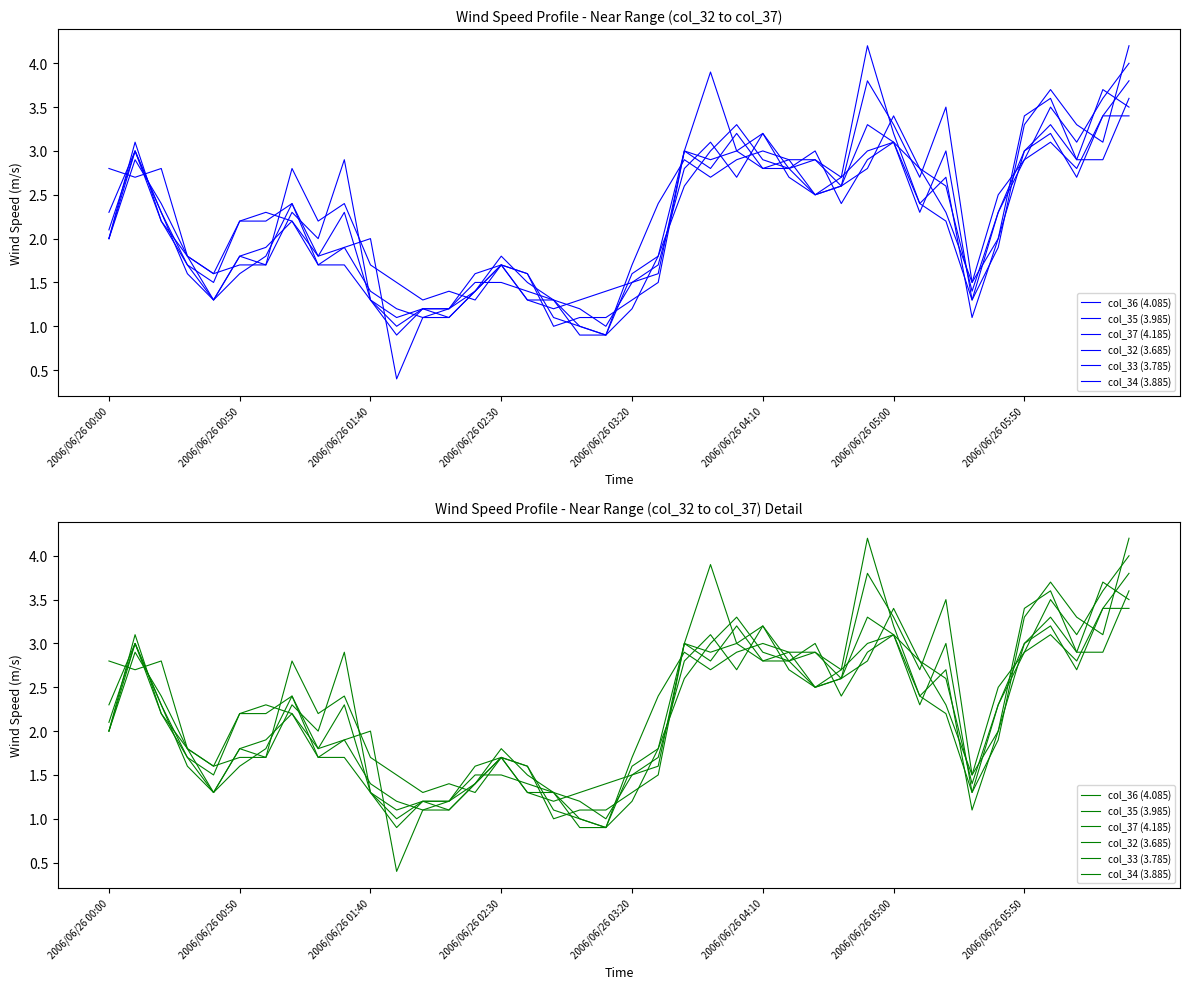

Is it true that col_37 (4.185) equals 1.7 at 12?

False